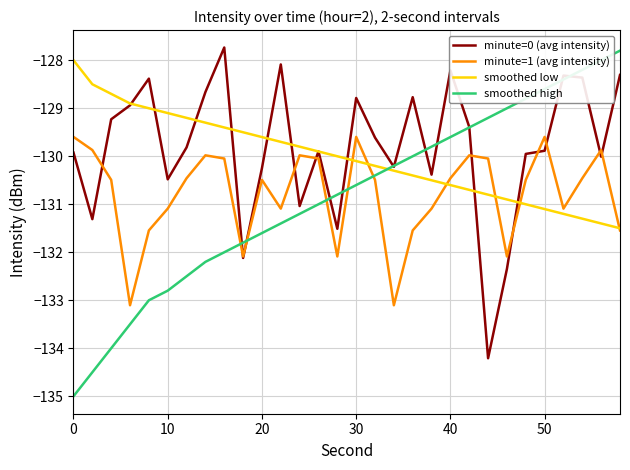

Which series has the widest spread of values?

smoothed high